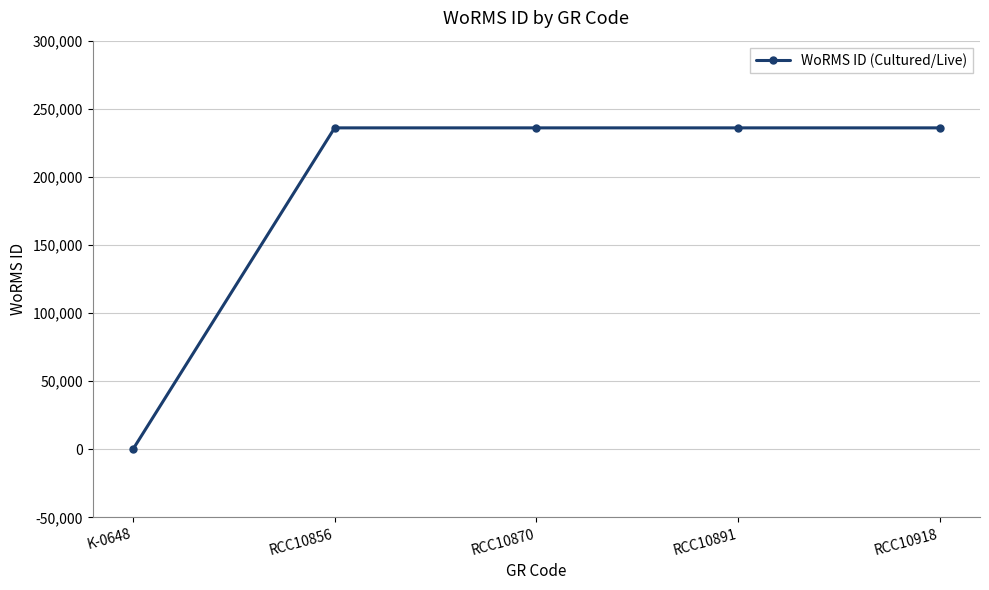

The value at K-0648 is 0. True or false?

True